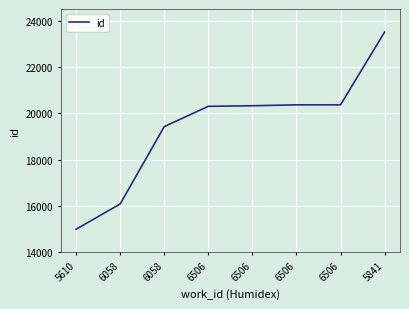

Which label corresponds to the smallest value in the chart?

5610